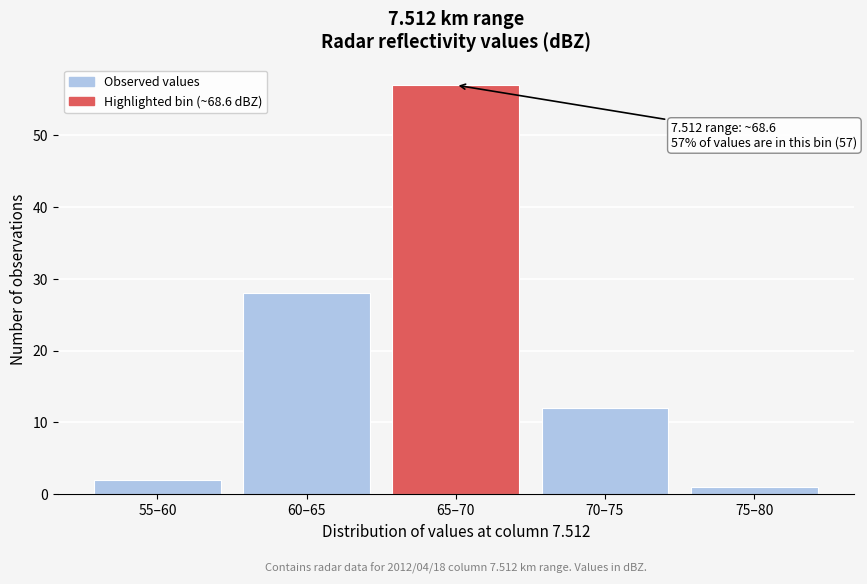

Reading right to left, what are all the values shown in this chart?

75–80=1	70–75=12	65–70=57	60–65=28	55–60=2